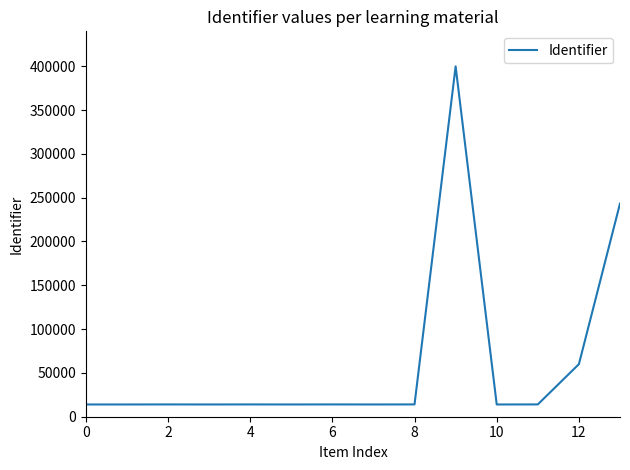

What is the maximum value shown in the chart?

399804